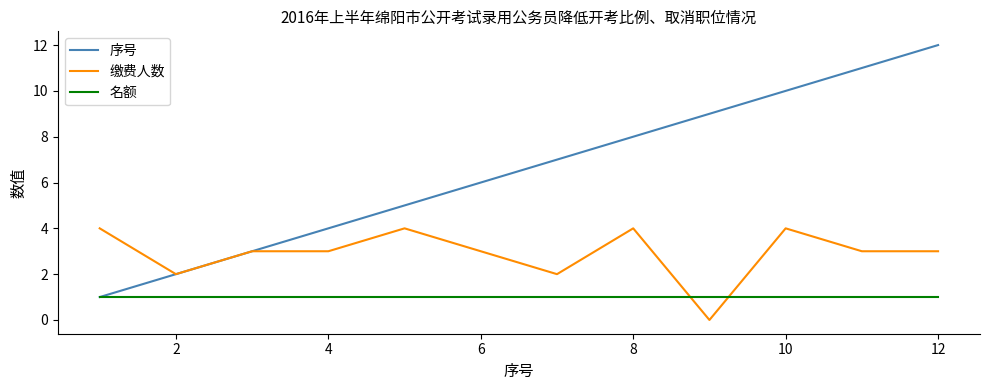

Which series has the widest spread of values?

序号